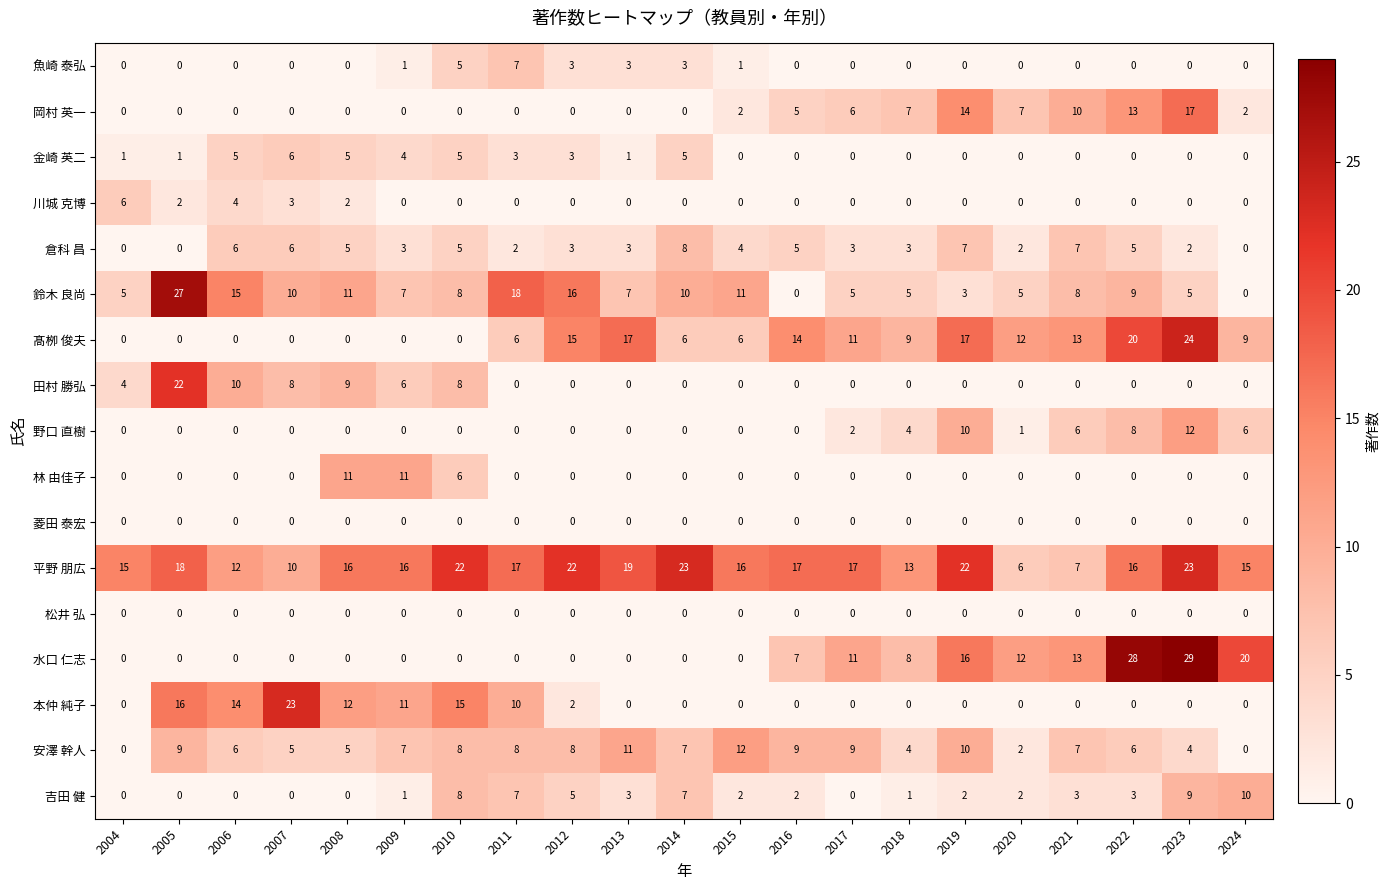

How many values in 鈴木 良尚 are above zero?

19